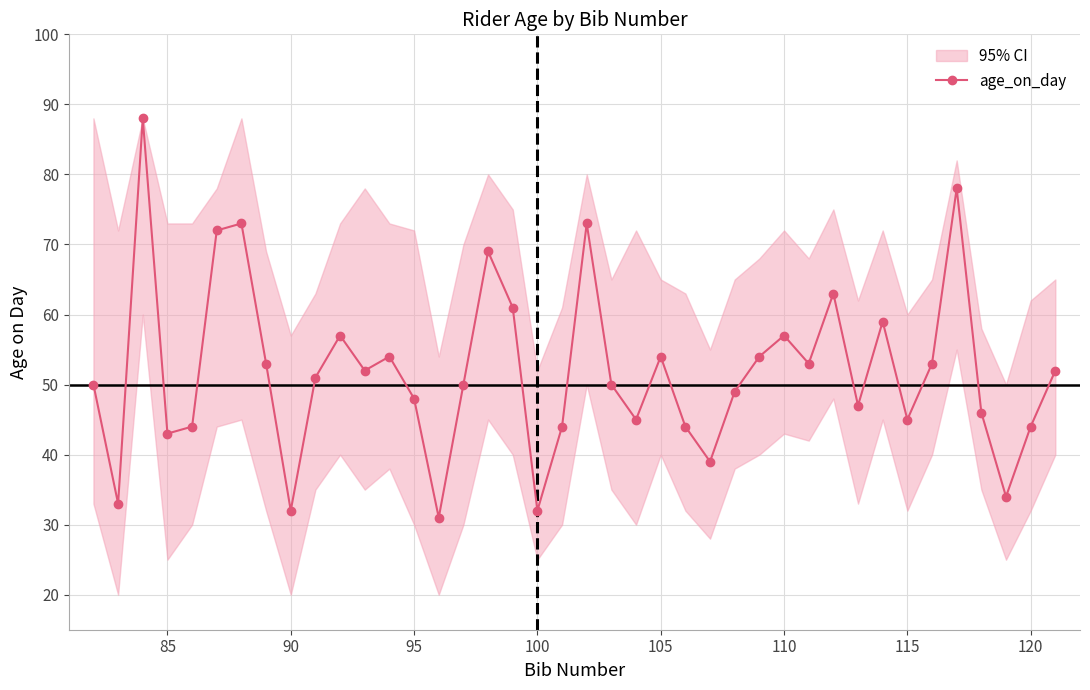

In age_on_day, how many points are lower than both neighbors (excluding endpoints)?

12